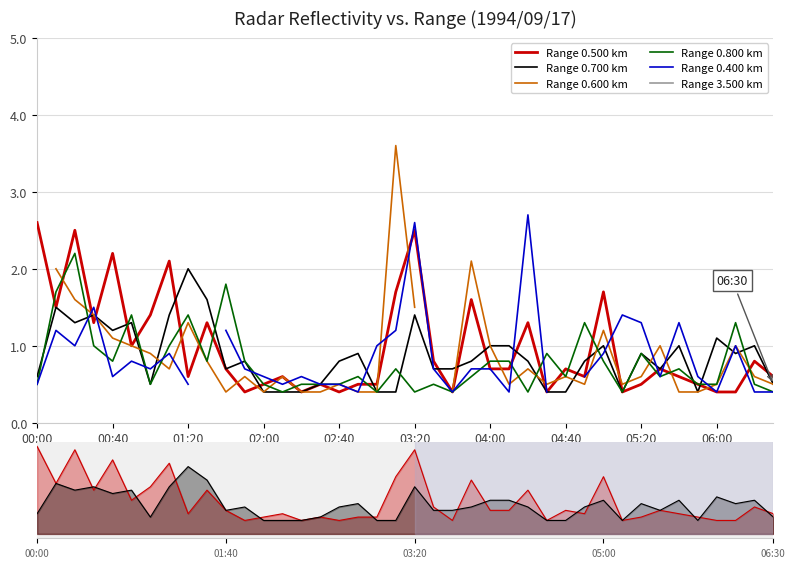

What is the total value across all series at 34?

4.4